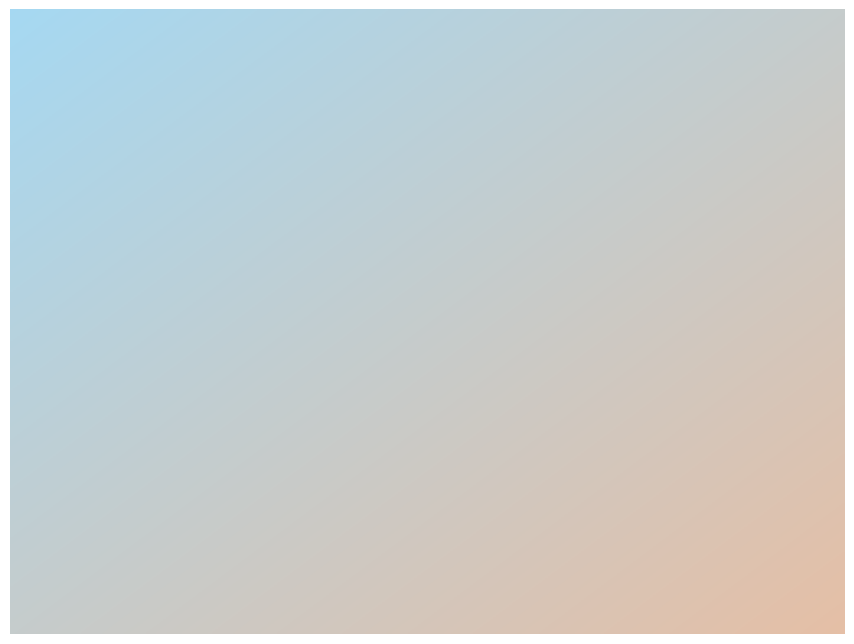

What is the majority slice?

Завтрак (617 ккал)